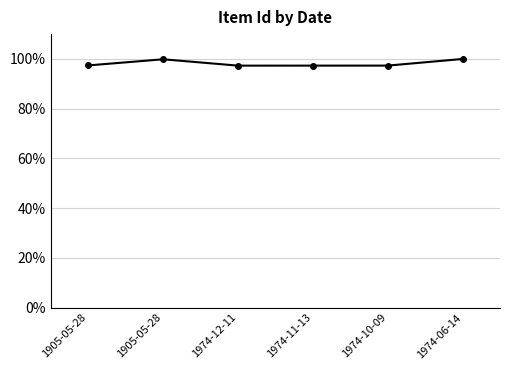

Rank the categories by value from lowest to highest.

1974-12-11, 1974-11-13, 1974-10-09, 1905-05-28, 1905-05-28, 1974-06-14